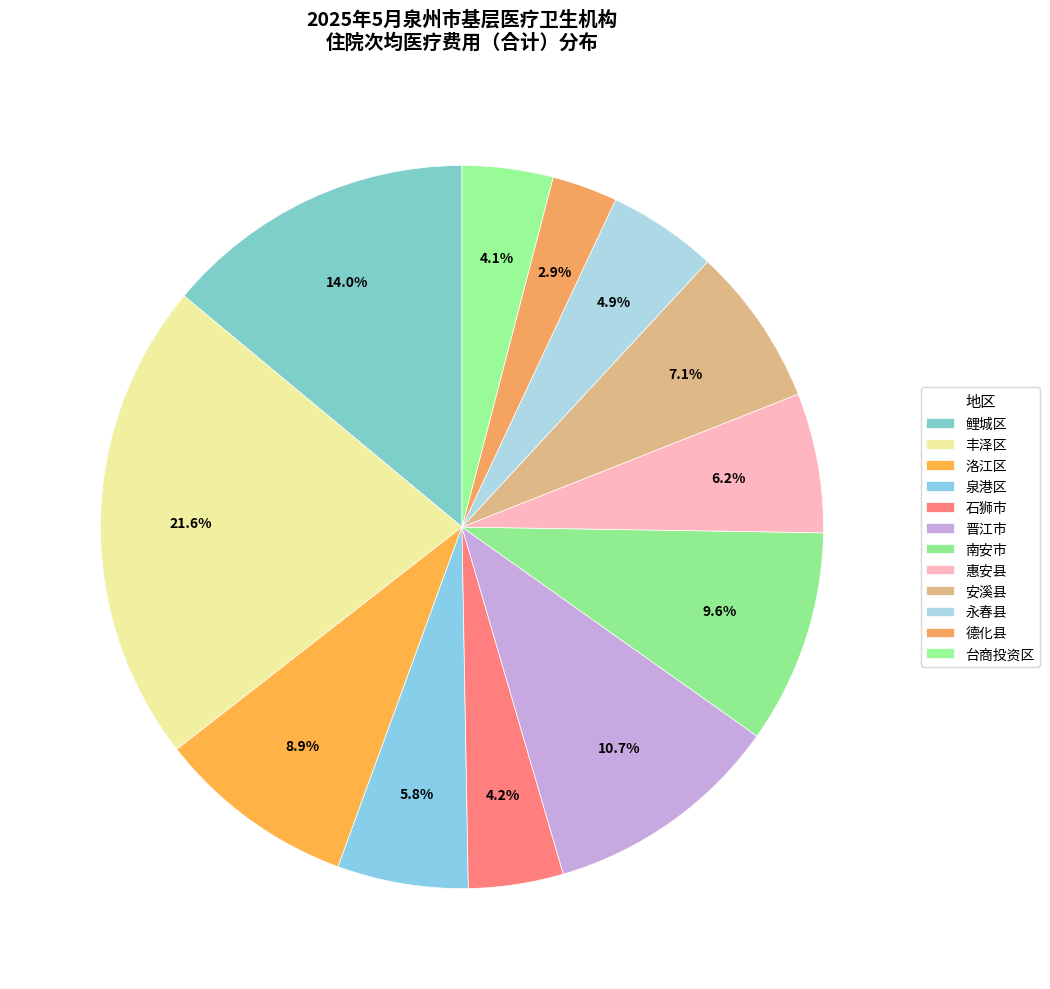

Does 洛江区 account for over 50% of the chart?

No